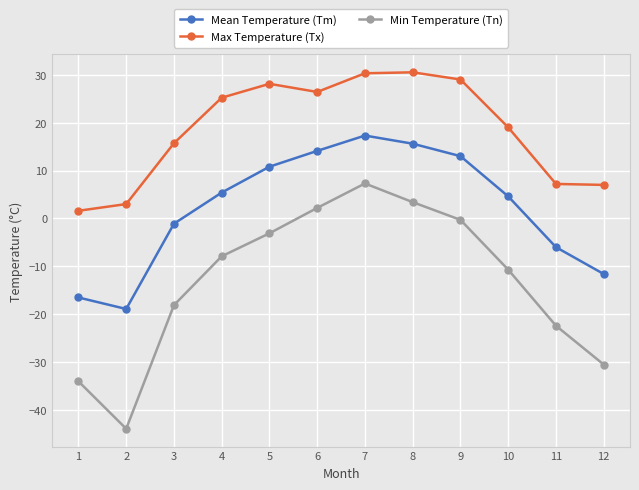

Where is the first local minimum for Mean Temperature (Tm)?

2